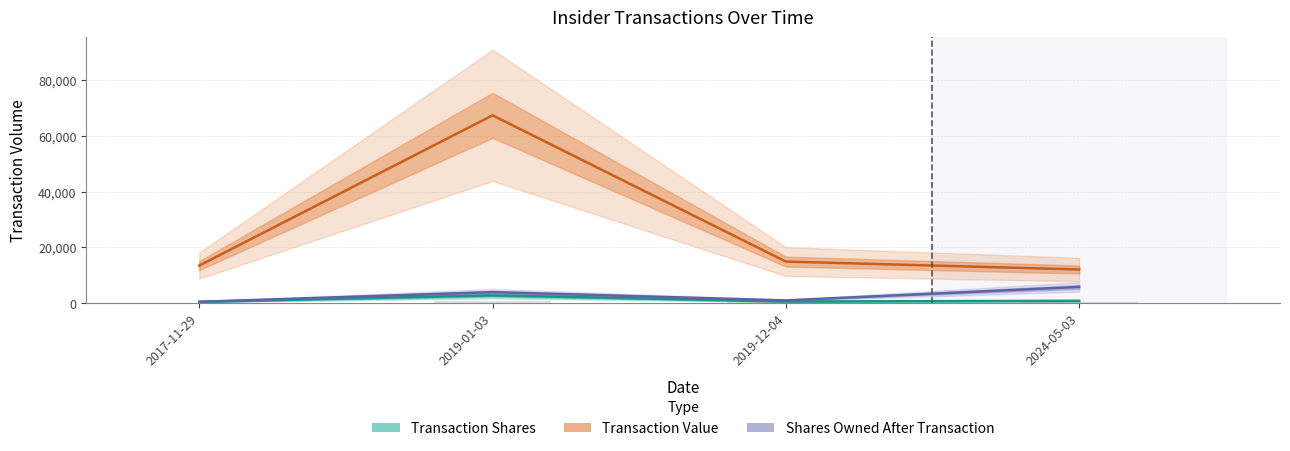

Is it true that Shares Owned After Transaction equals 5741 at 2024-05-03?

True